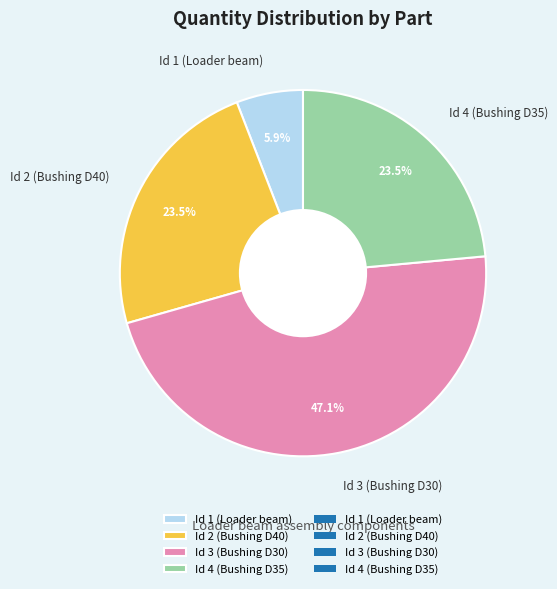

Is there any slice that represents more than half of the pie?

No